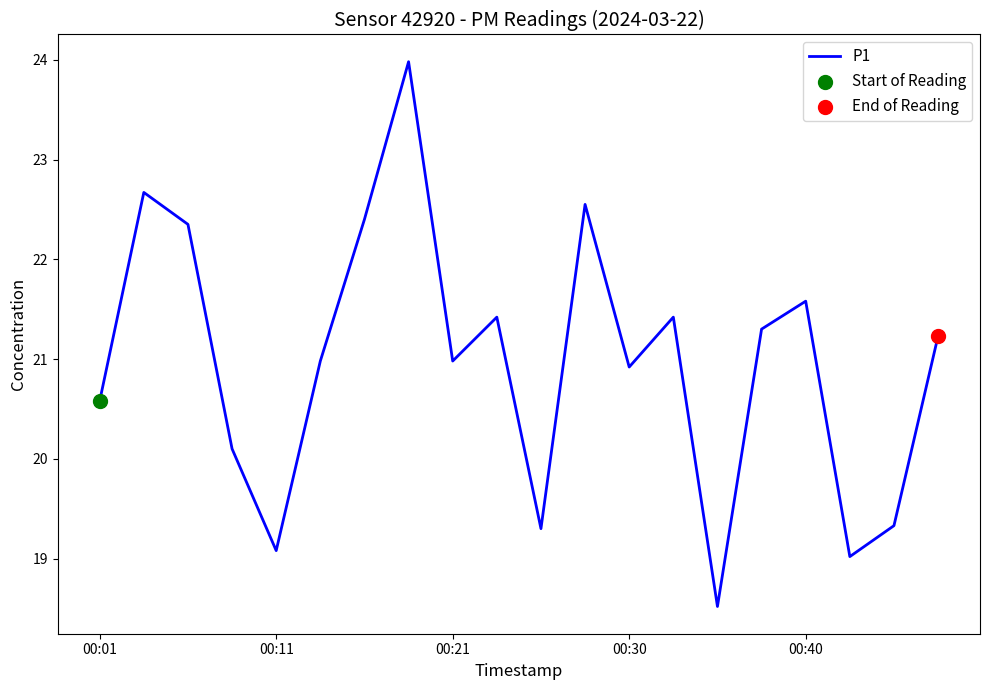

What is the smallest value displayed?

18.5